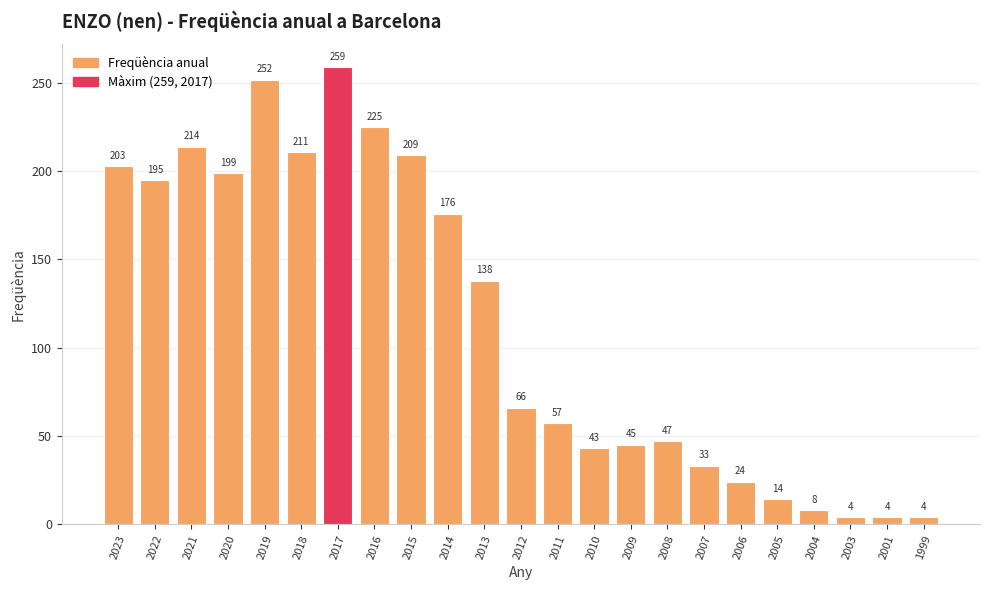

What is the smallest value displayed?

4